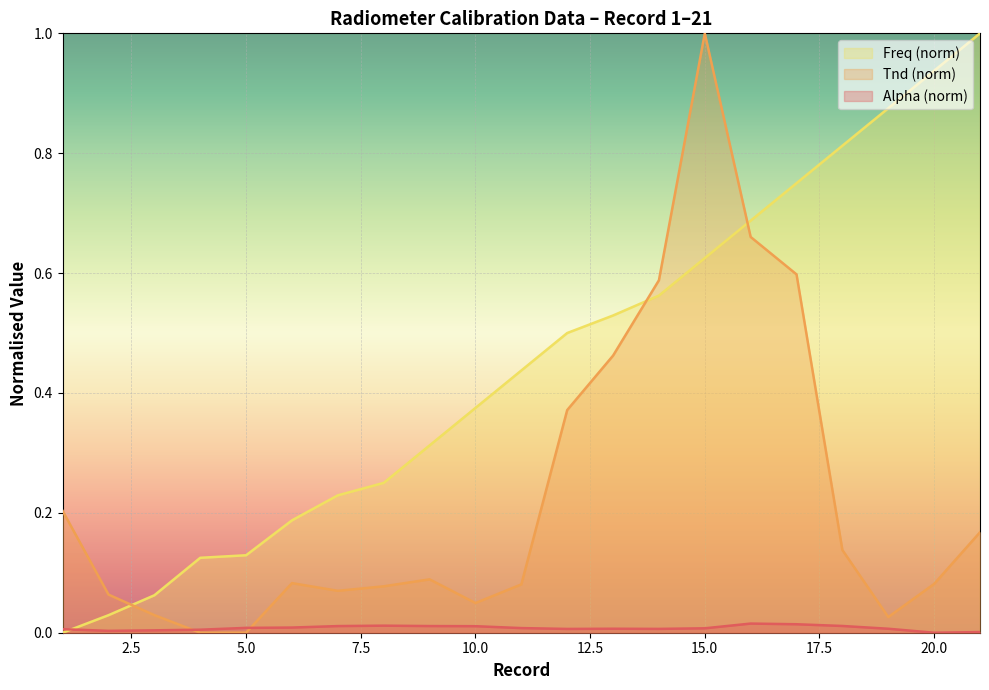

At 10, list the series in order from smallest to largest.

Alpha, Tnd, Freq